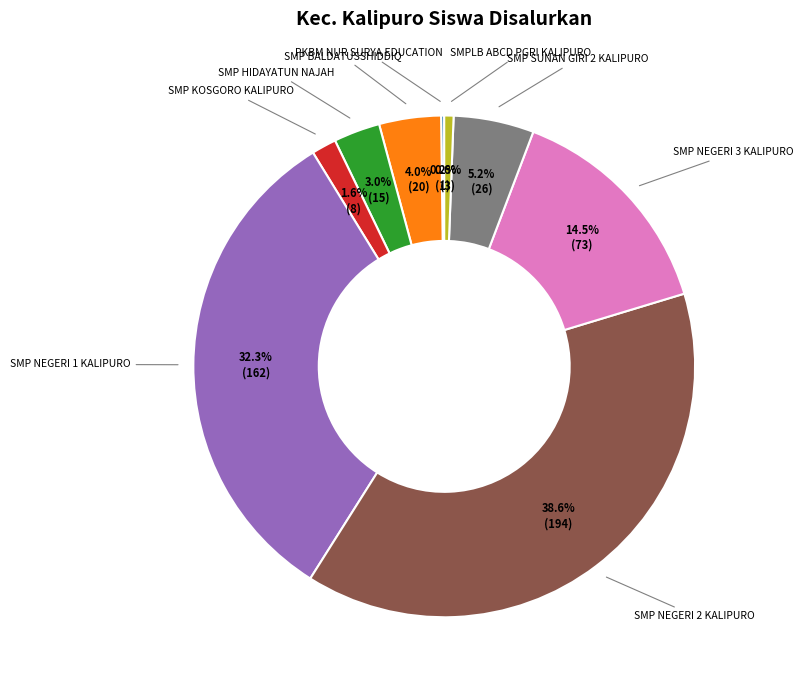

Does any single category account for the majority?

No